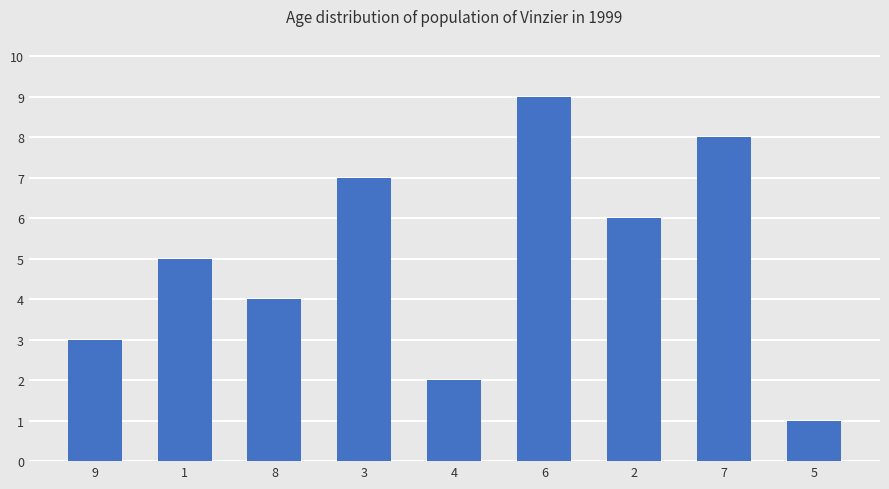

What is the label of the 4th bar from the left?

3